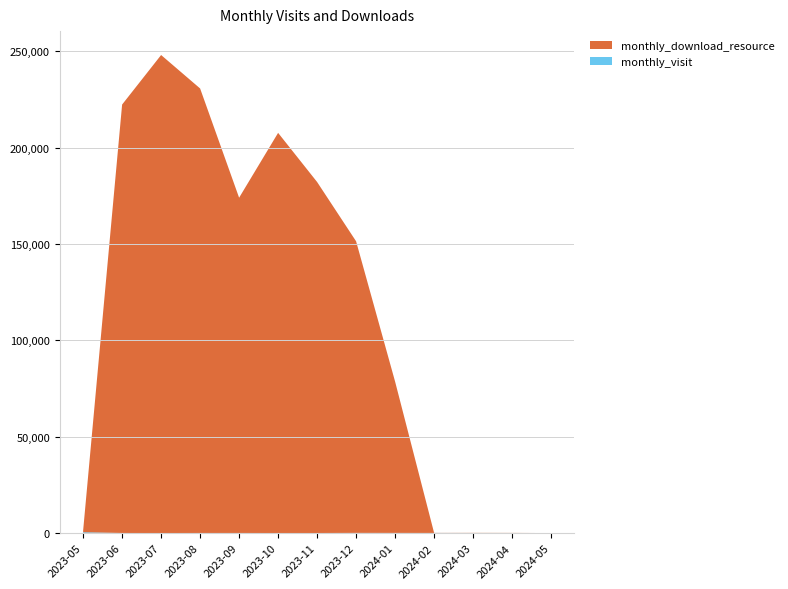

Reading left to right, what are all the values shown in this chart?

monthly_visit: 2023-05=467	2023-06=80	2023-07=57	2023-08=81	2023-09=85	2023-10=58	2023-11=65	2023-12=127	2024-01=115	2024-02=96	2024-03=74	2024-04=72	2024-05=18
monthly_download_resource: 2023-05=764	2023-06=222297	2023-07=248024	2023-08=230647	2023-09=173952	2023-10=207628	2023-11=182129	2023-12=151296	2024-01=78498	2024-02=46	2024-03=63	2024-04=49	2024-05=13